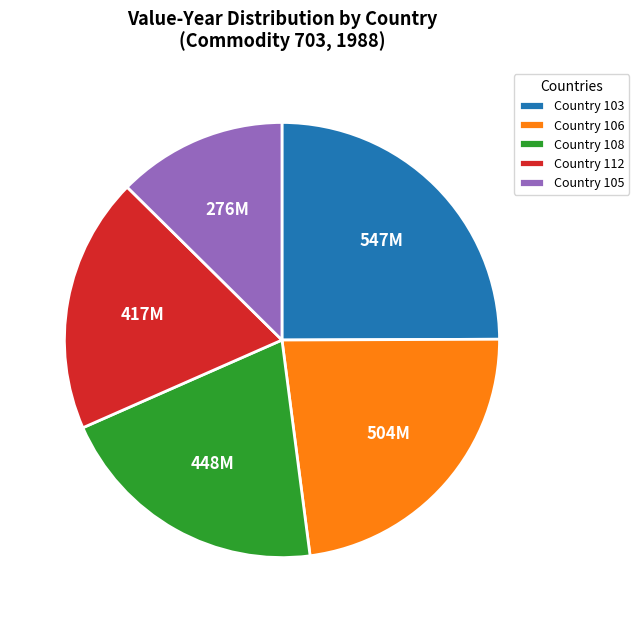

Is there a majority slice in this chart?

No